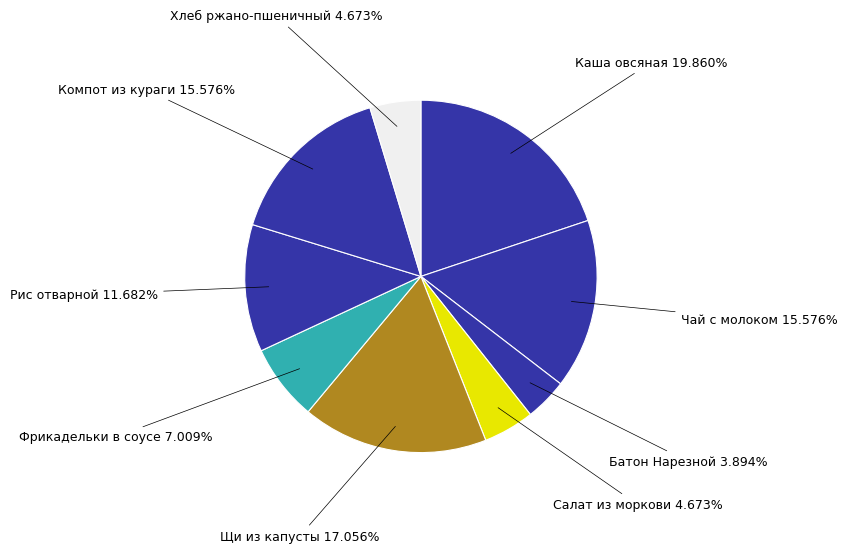

How many segments does this pie chart have?

9